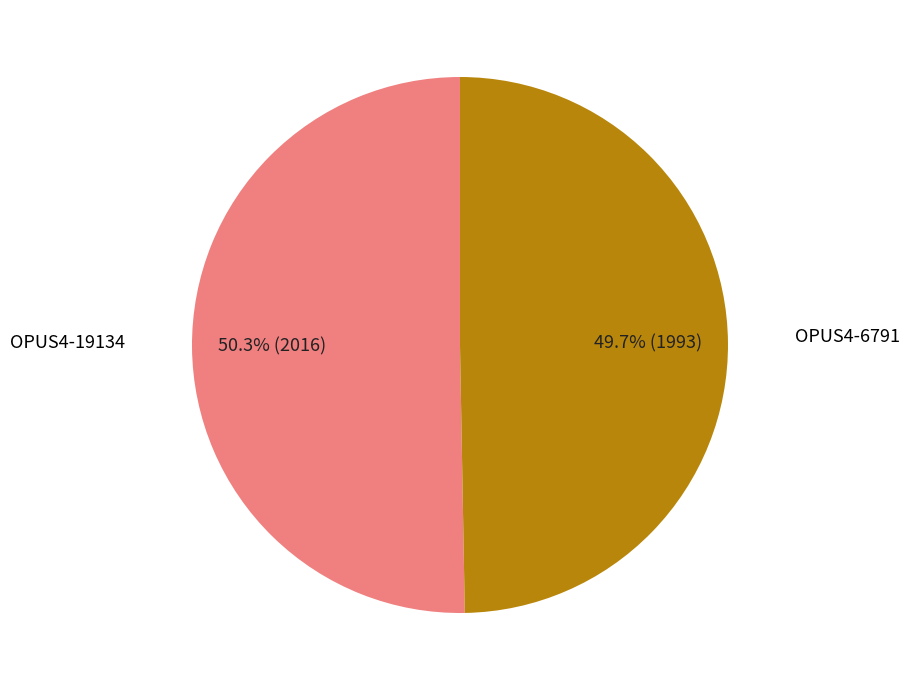

Is there any slice that represents more than half of the pie?

Yes